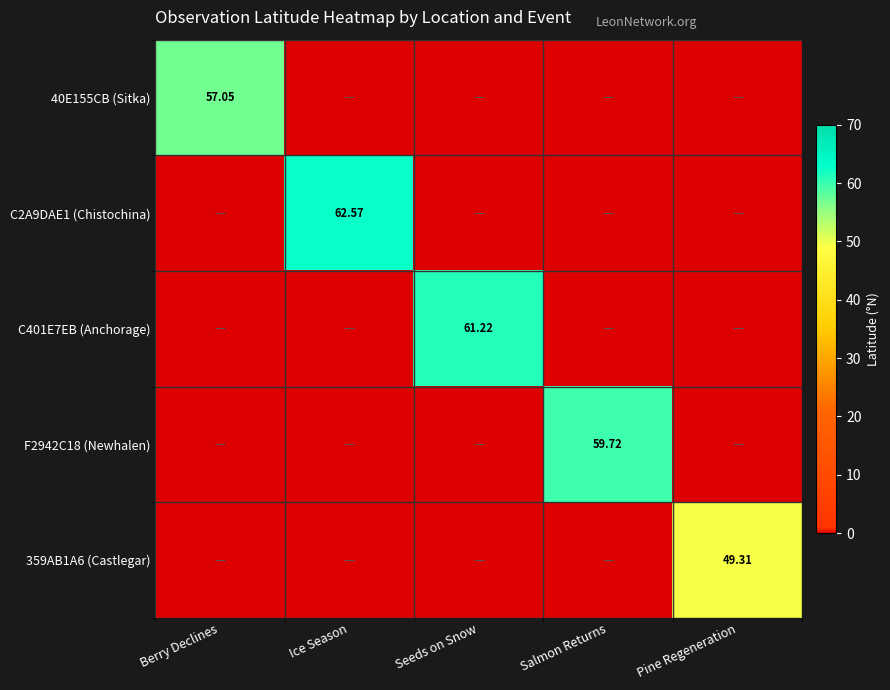

True or false: F2942C18 (Newhalen) has a value of 0.0 at Ice Season.

True